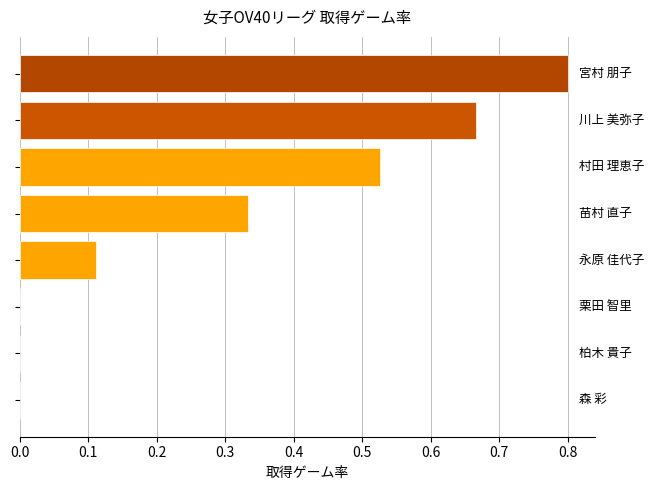

What is the sum of all values?

2.4